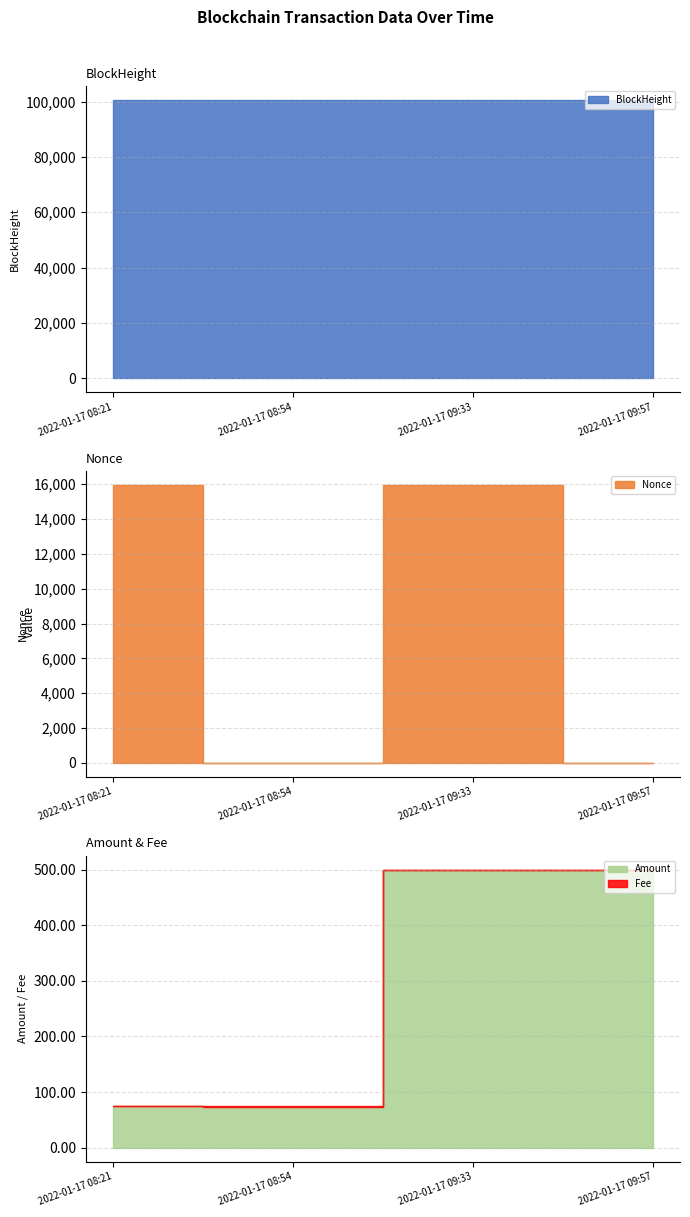

Which series has the largest total across all categories?

BlockHeight